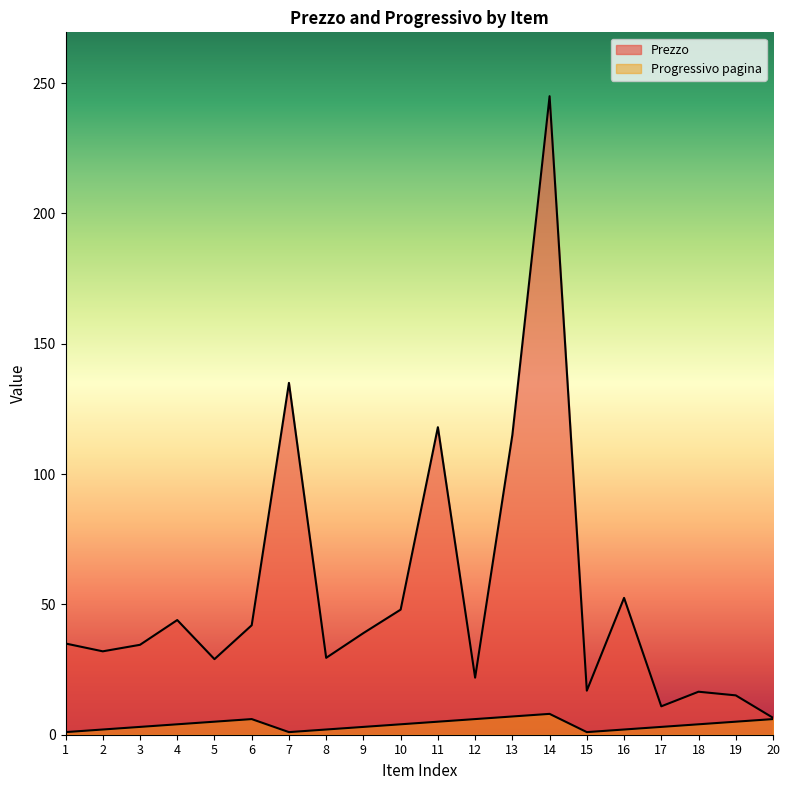

Which category has the highest value in the Prezzo series?

14